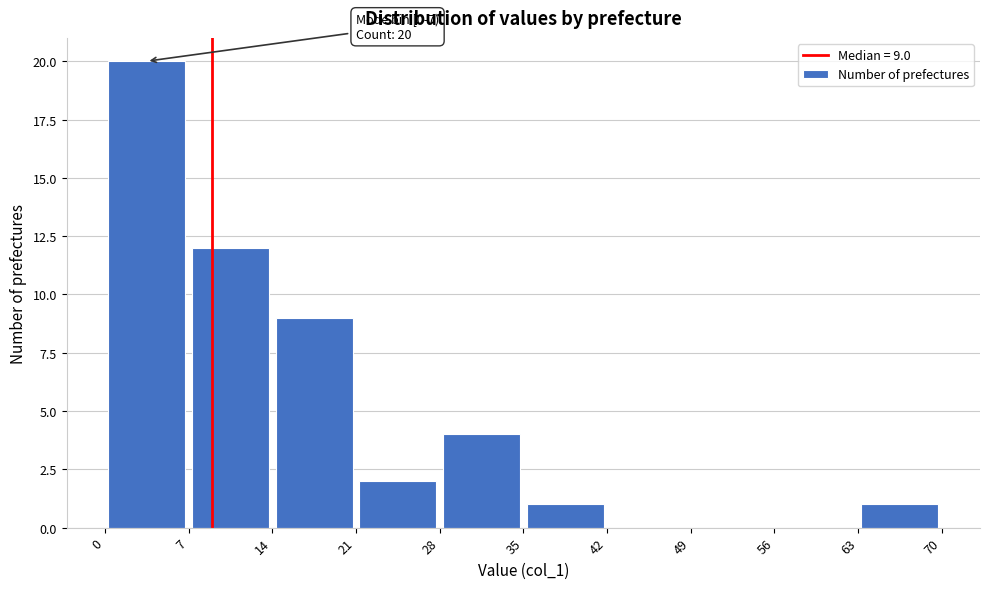

Which range on the x-axis has the tallest bar?

0 to 7